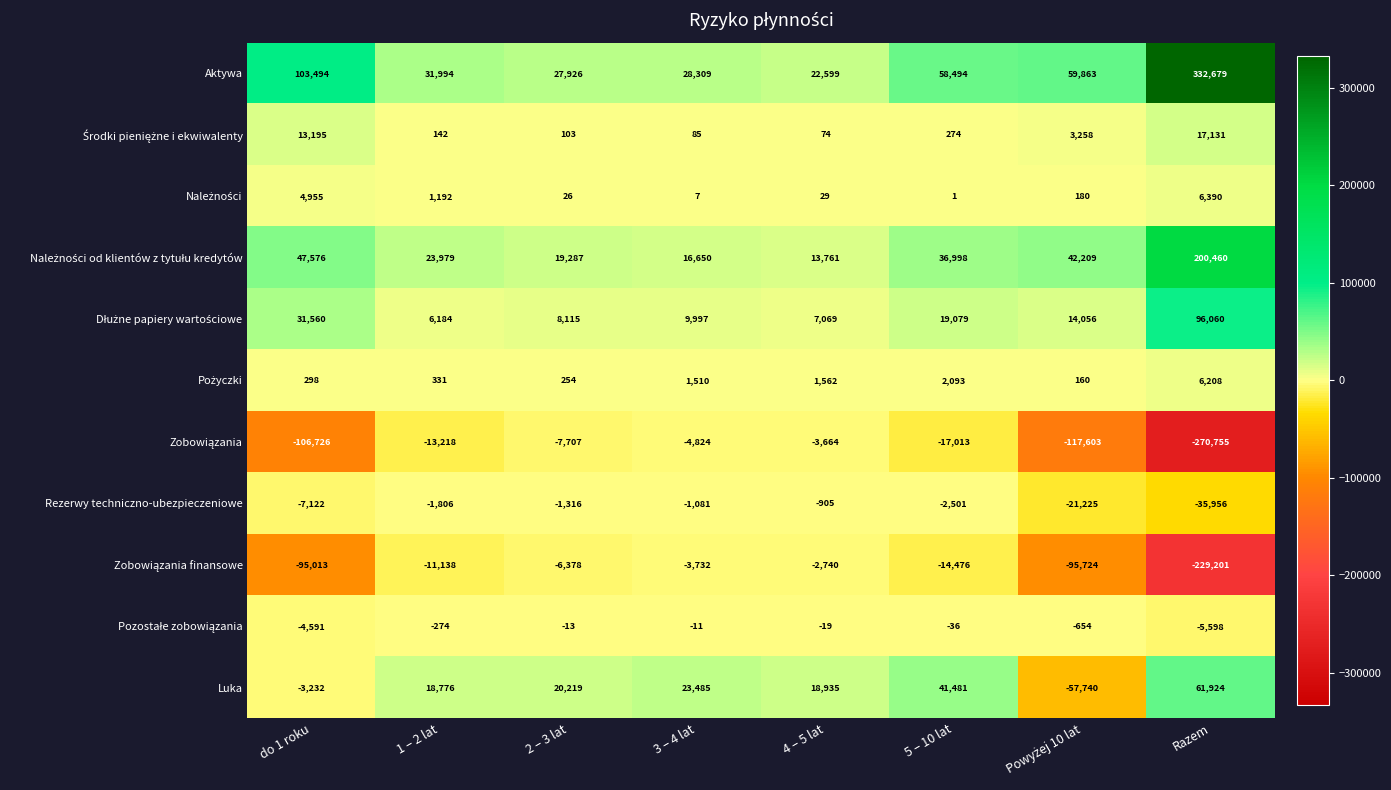

At which category is the sum across all series the highest?

Razem